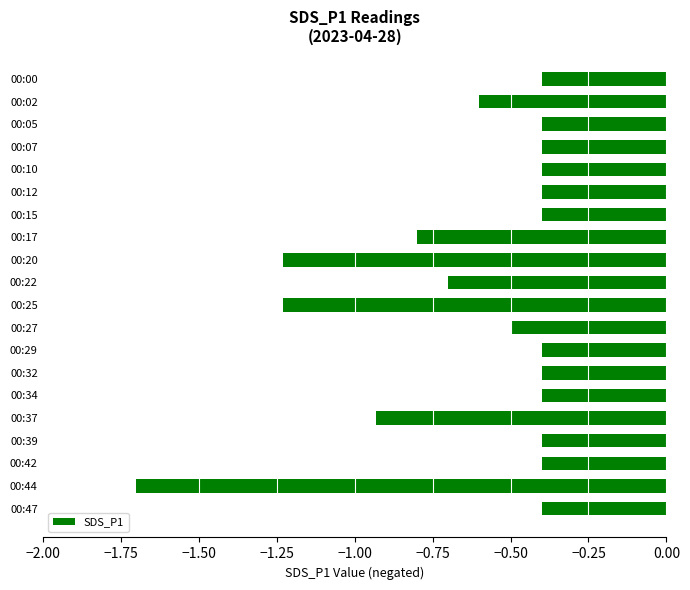

Are the bars grouped side by side (vs. stacked)?

No